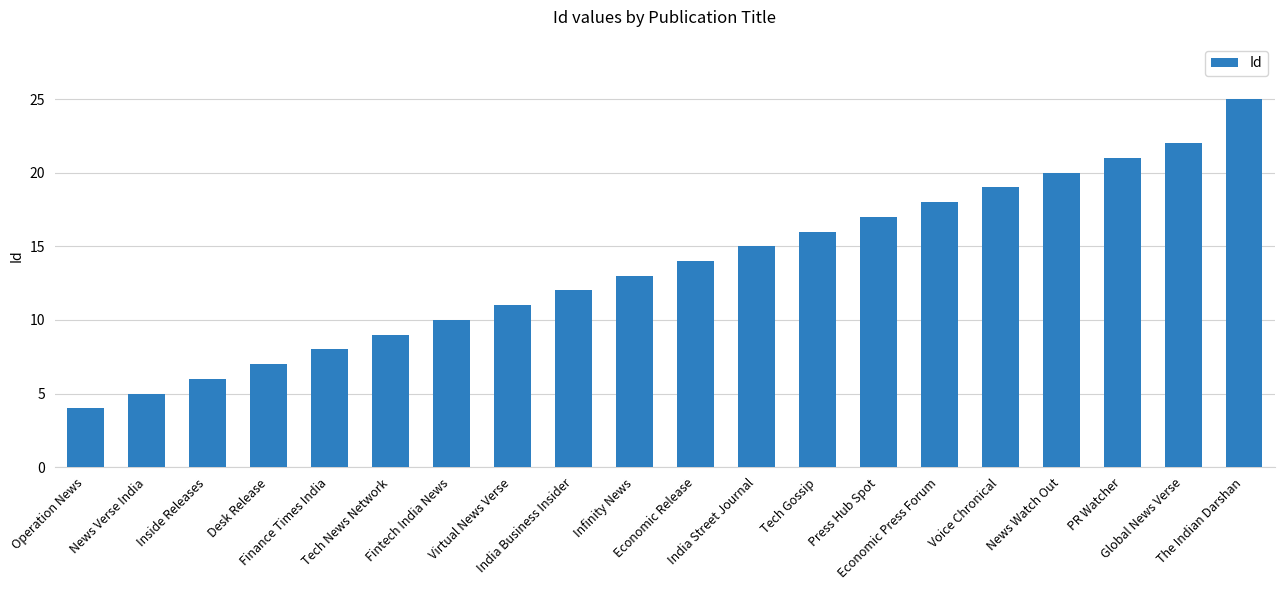

True or false: the data shows 12 at PR Watcher.

False